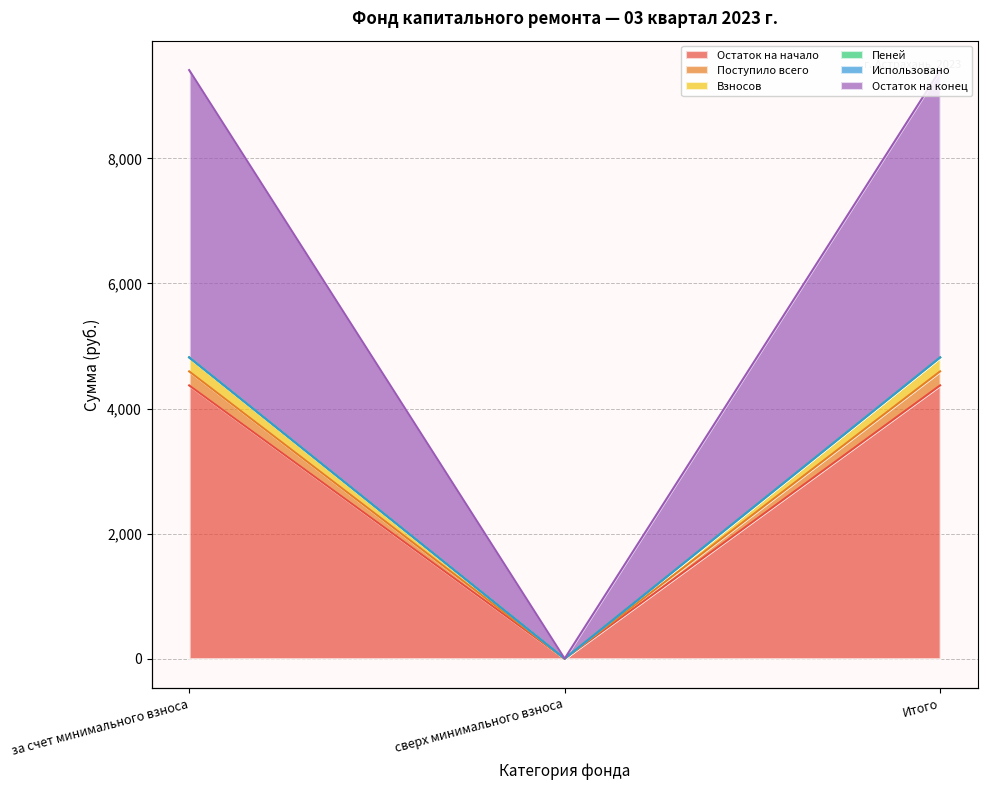

What position from the left is сверх минимального взноса?

2